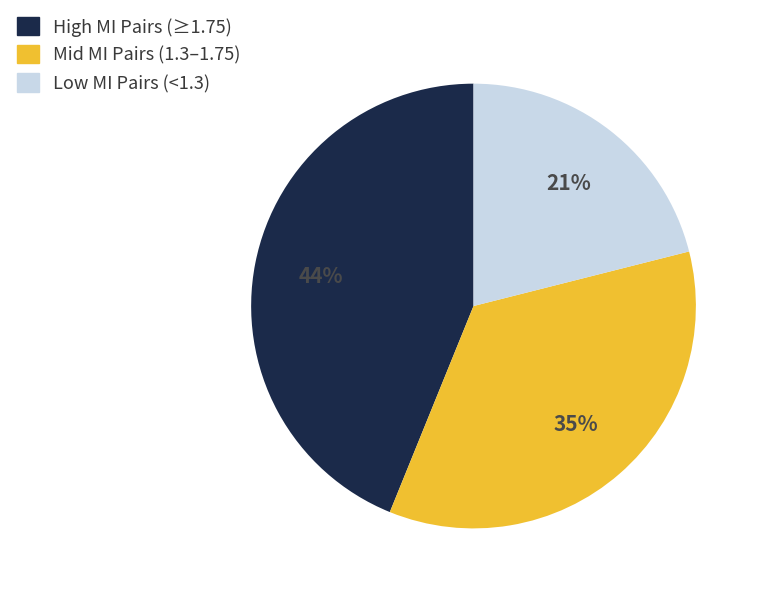

True or false: High MI Pairs (≥1.75) accounts for 44% of the total.

True